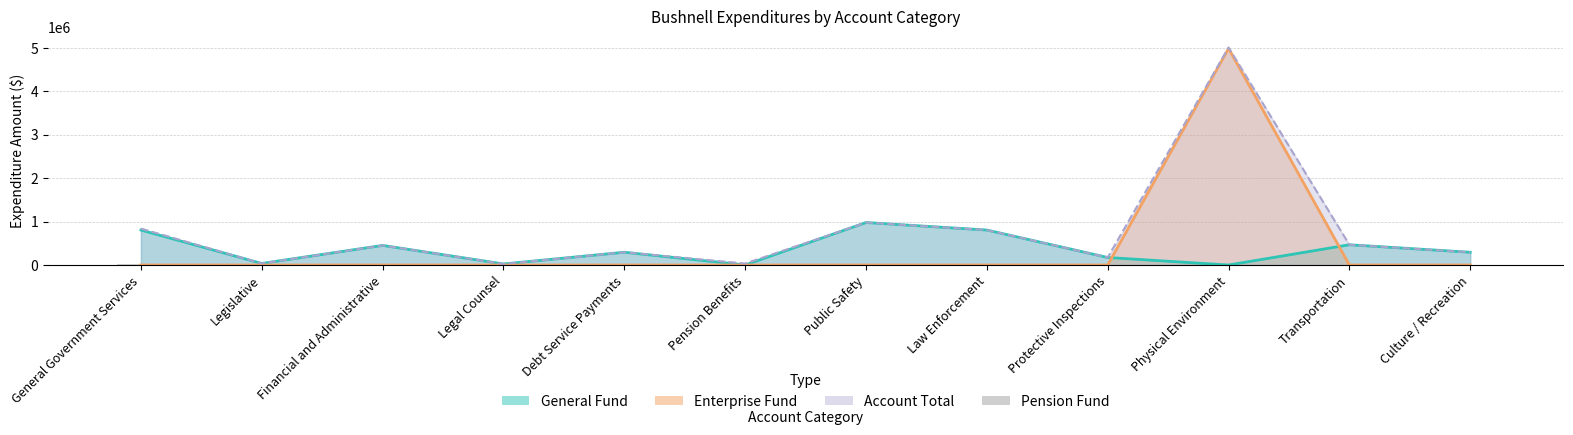

The Enterprise Fund series shows 0 at Transportation. True or false?

True